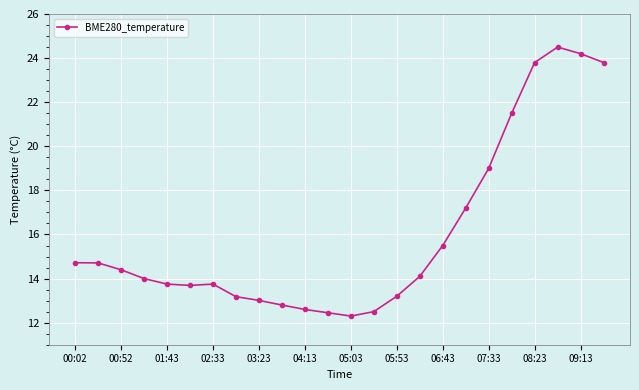

What is the value of the 24th point from the left?

23.8